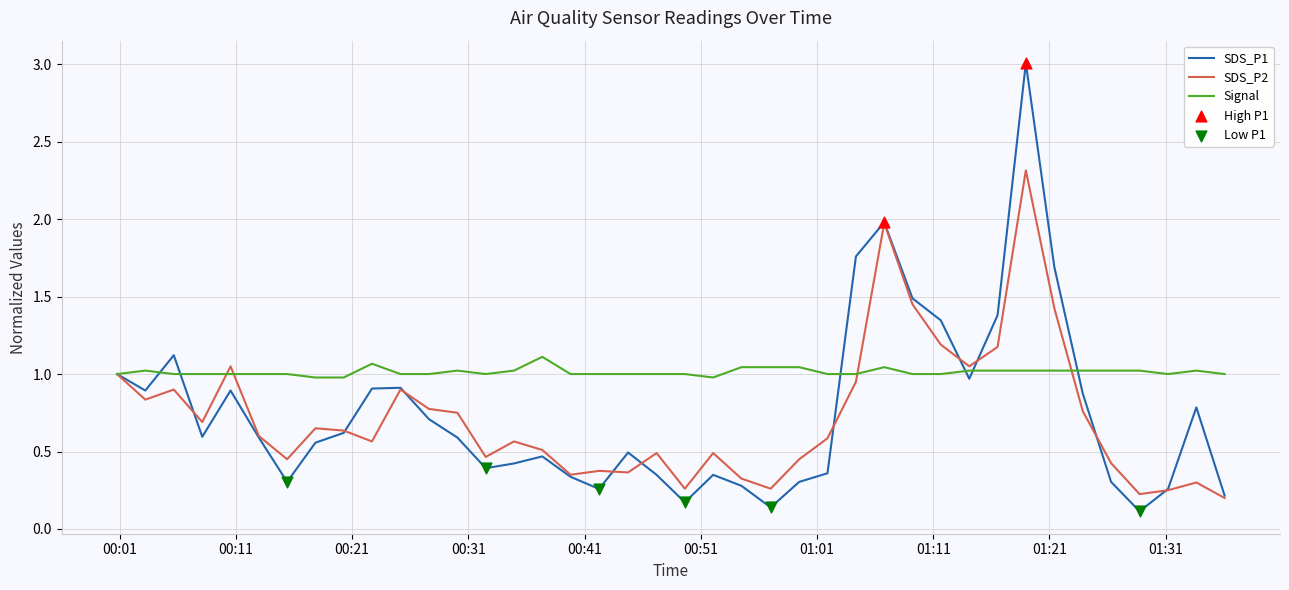

Which series has the largest total across all categories?

Signal